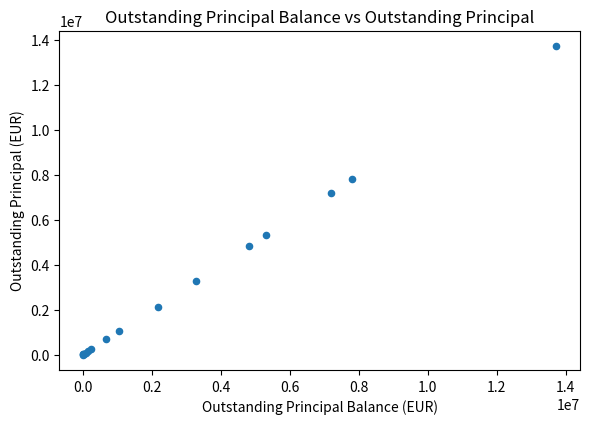

What Y value in the scatter plot is closest to 6858642?

7178475.3